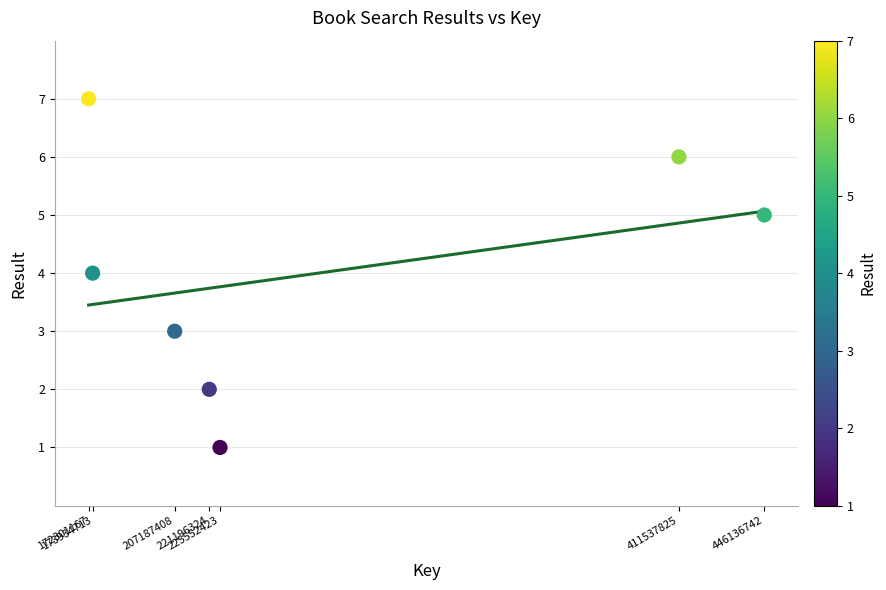

What is the average Y value?

4